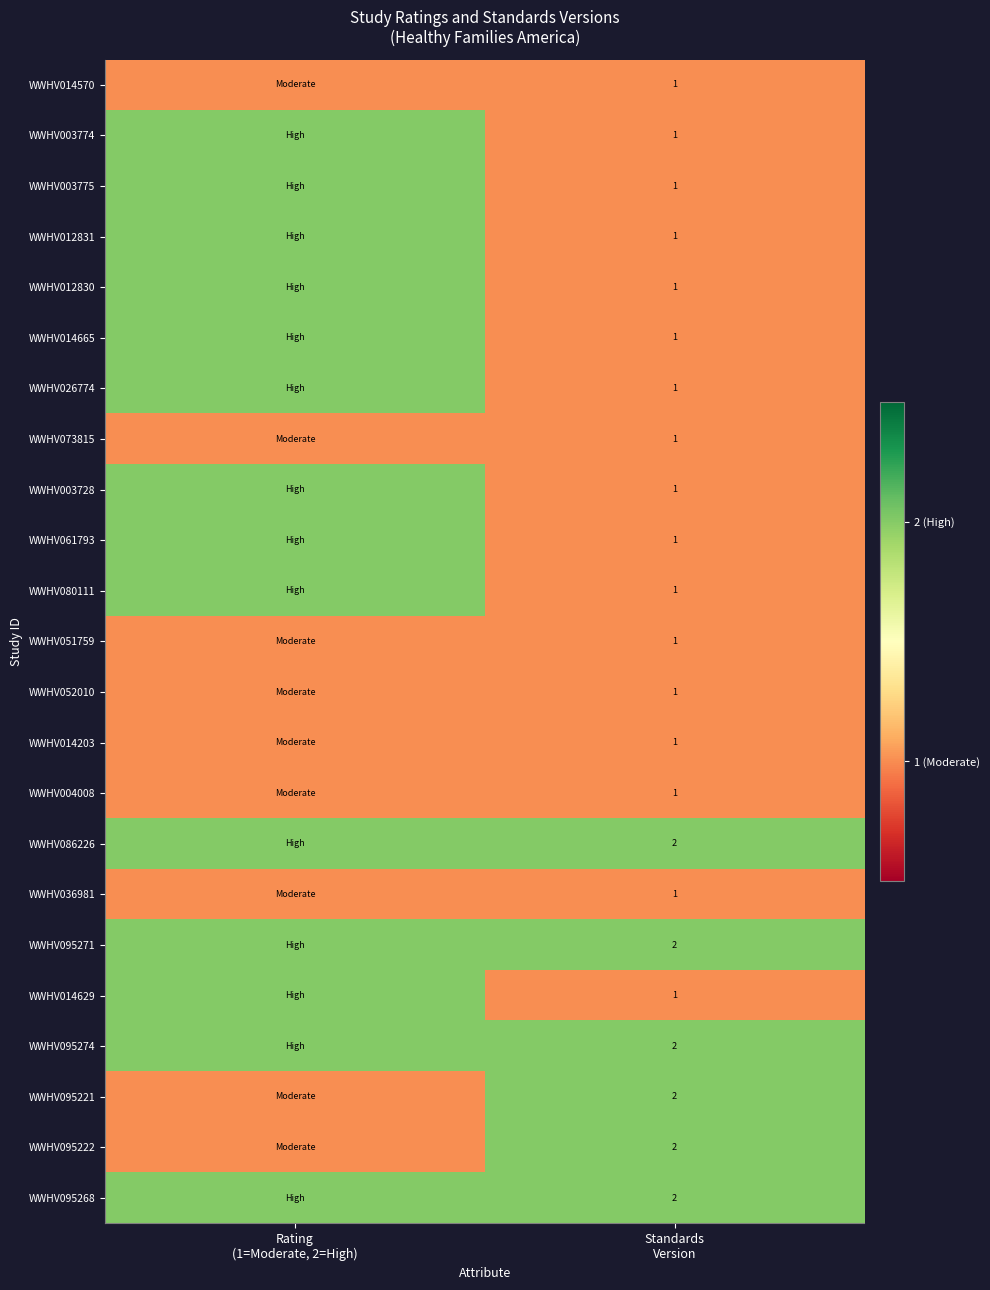

List the series in order of their peak value, lowest first.

WWHV014570, WWHV073815, WWHV051759, WWHV052010, WWHV014203, WWHV004008, WWHV036981, WWHV003774, WWHV003775, WWHV012831, WWHV012830, WWHV014665, WWHV026774, WWHV003728, WWHV061793, WWHV080111, WWHV086226, WWHV095271, WWHV014629, WWHV095274, WWHV095221, WWHV095222, WWHV095268